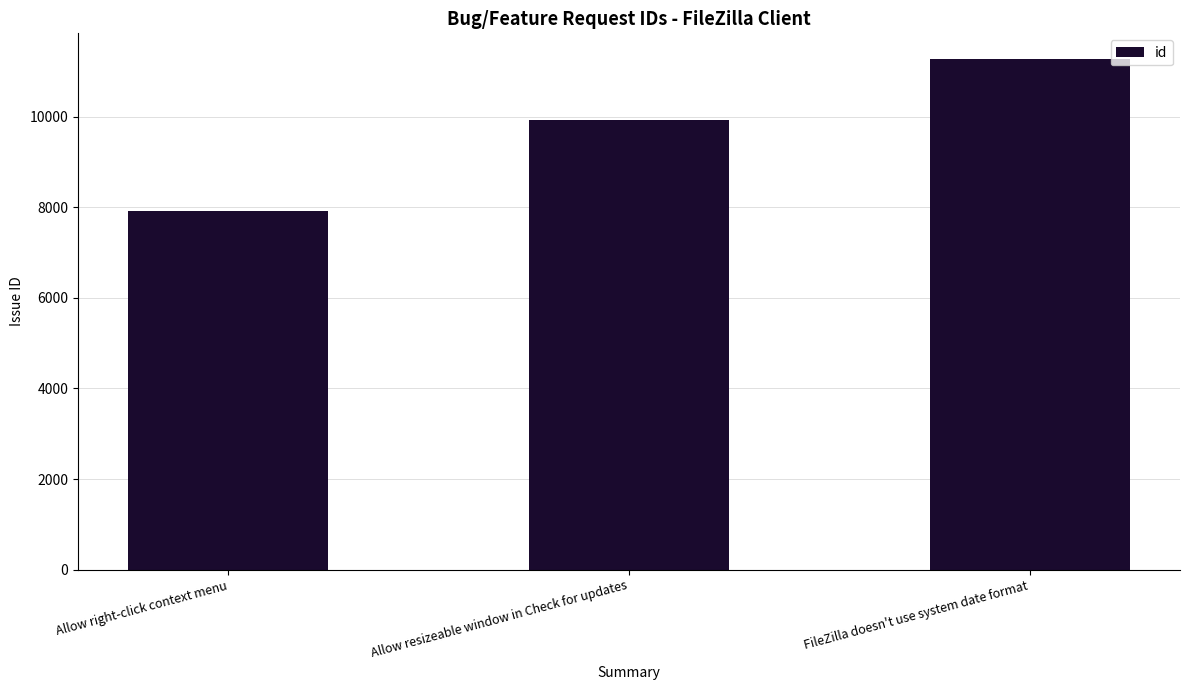

What is the difference between the values at Allow right-click context menu and Allow resizeable window in Check for updates?

2003